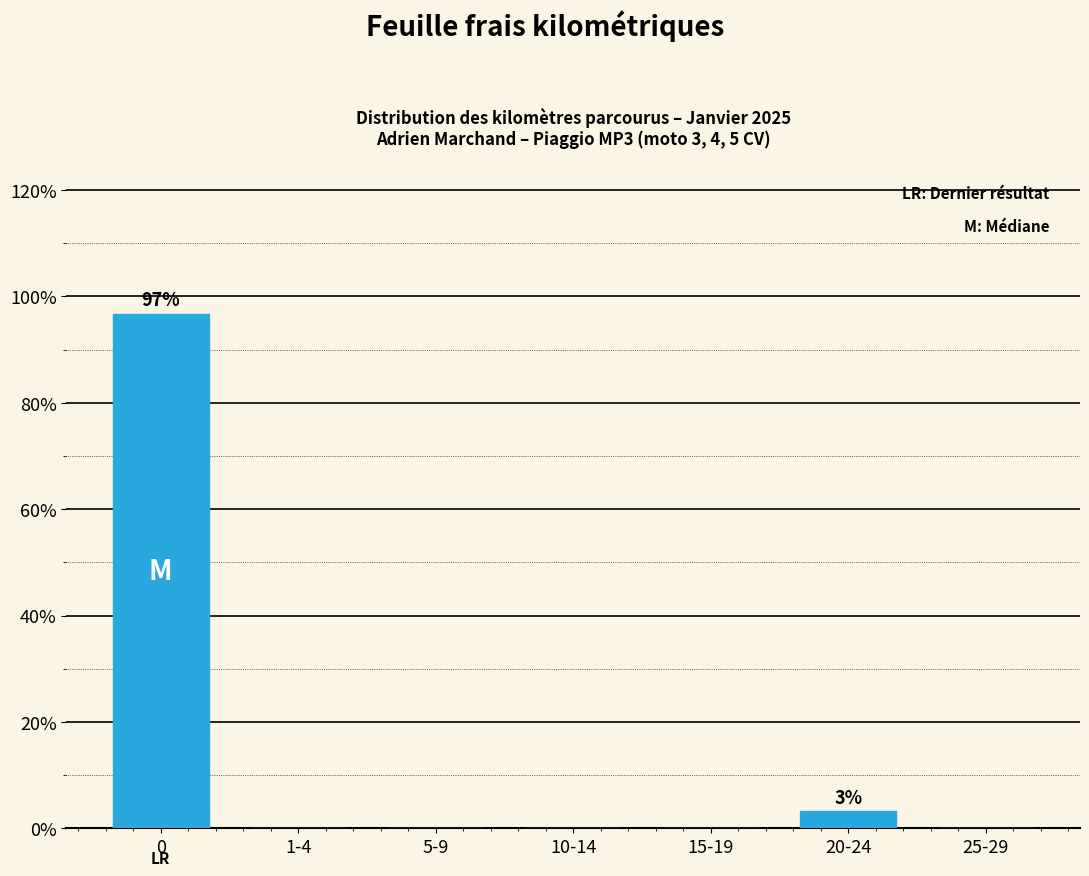

Reading left to right, extract all data points from this chart.

0=96.8	1-4=0.0	5-9=0.0	10-14=0.0	15-19=0.0	20-24=3.2	25-29=0.0